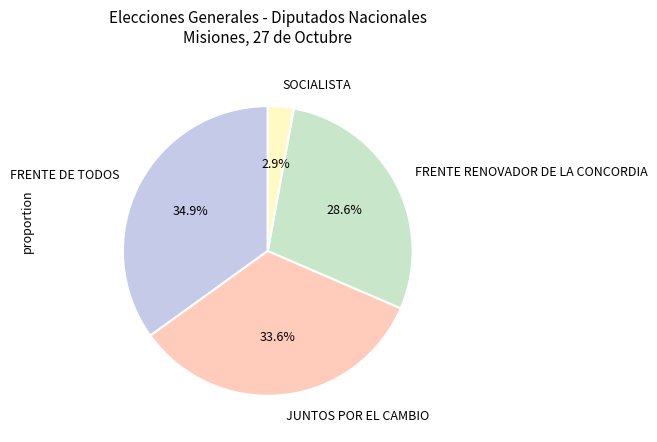

What percentage is NOT represented by FRENTE DE TODOS?

65.1%